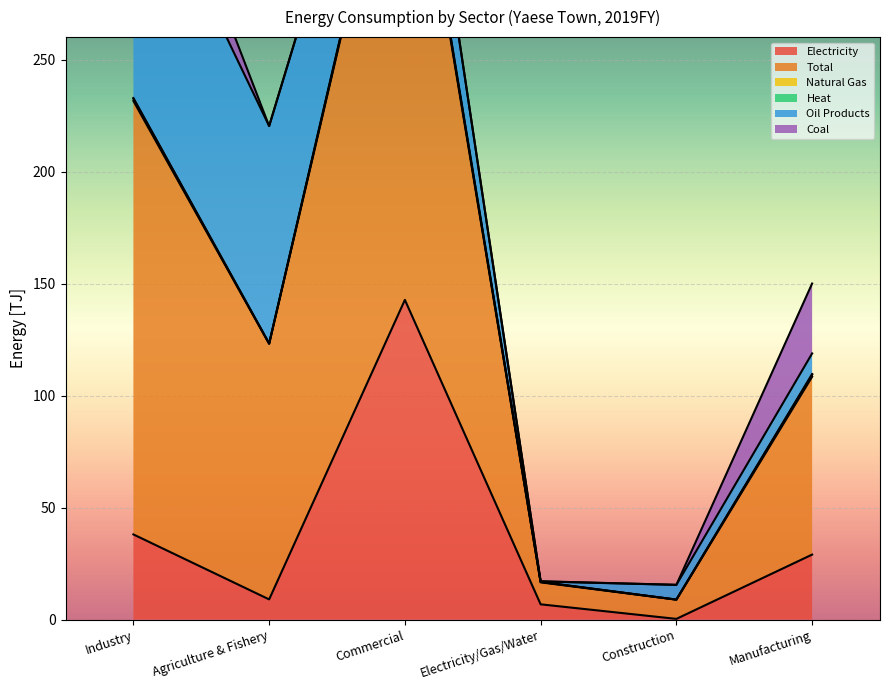

List the series in order of their peak value, lowest first.

Heat, Natural Gas, Coal, Oil Products, Electricity, Total